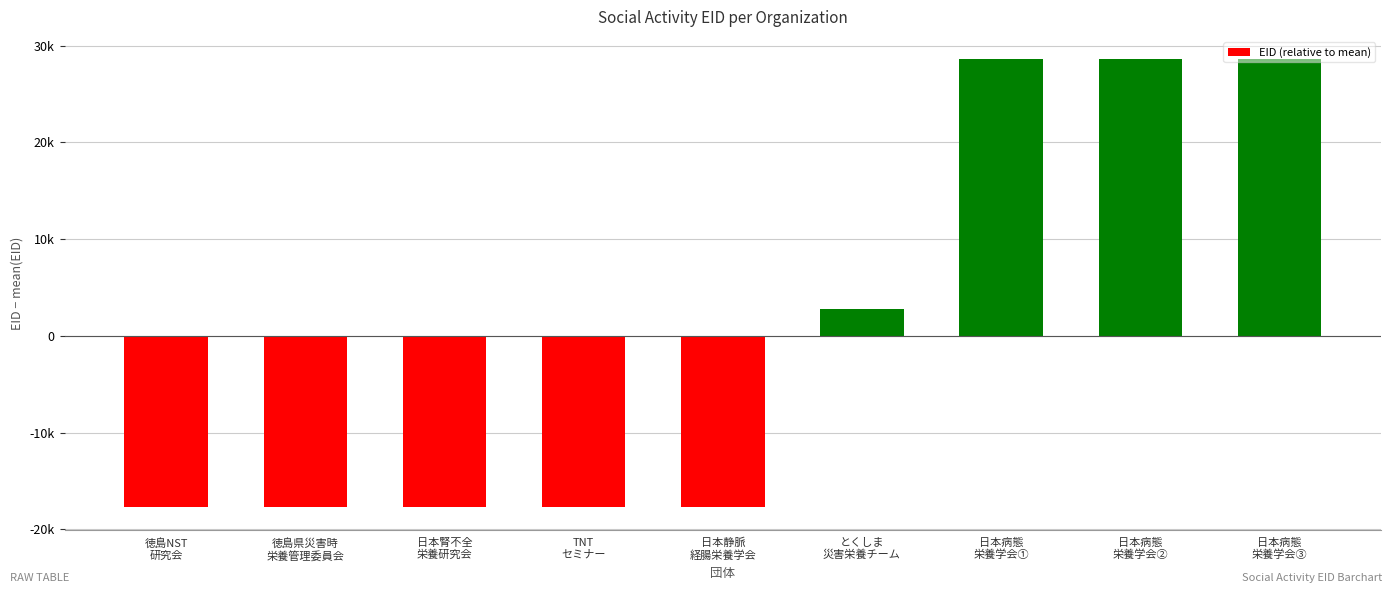

The chart shows a value of -10774.3 at 徳島県災害時
栄養管理委員会. True or false?

False